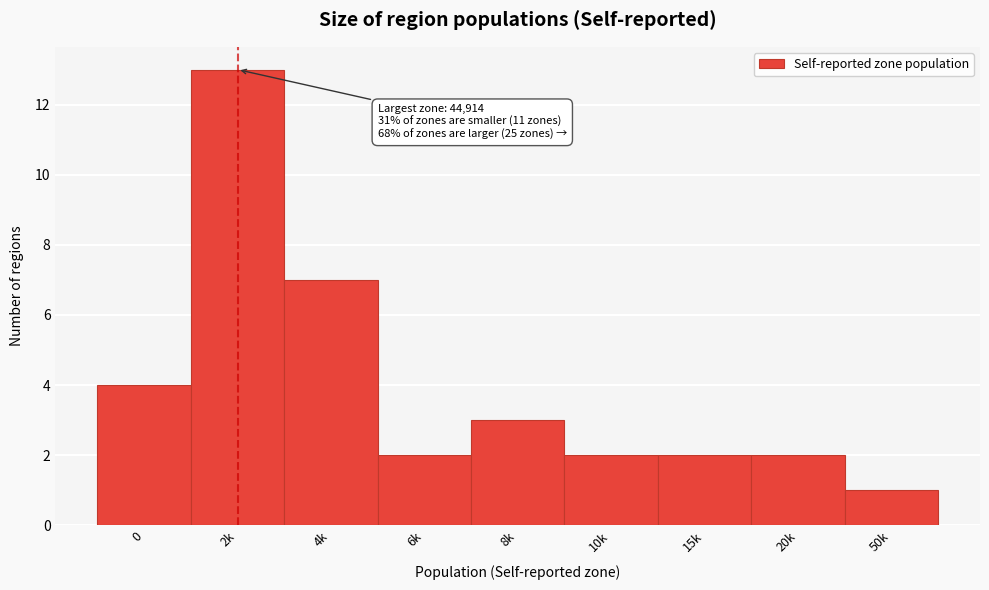

Reading left to right, transcribe all the data shown in this chart.

4	13	7	2	3	2	2	2	1